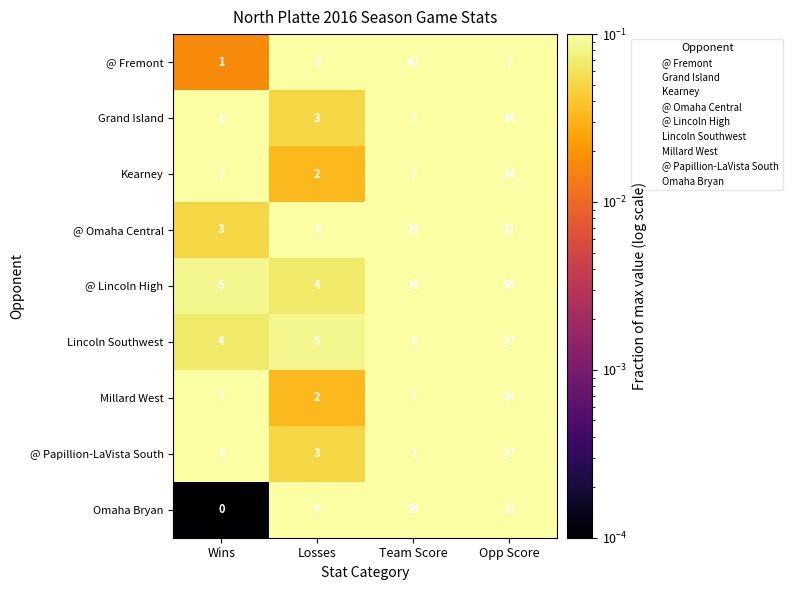

What is the total value across all series at Opp Score?

281